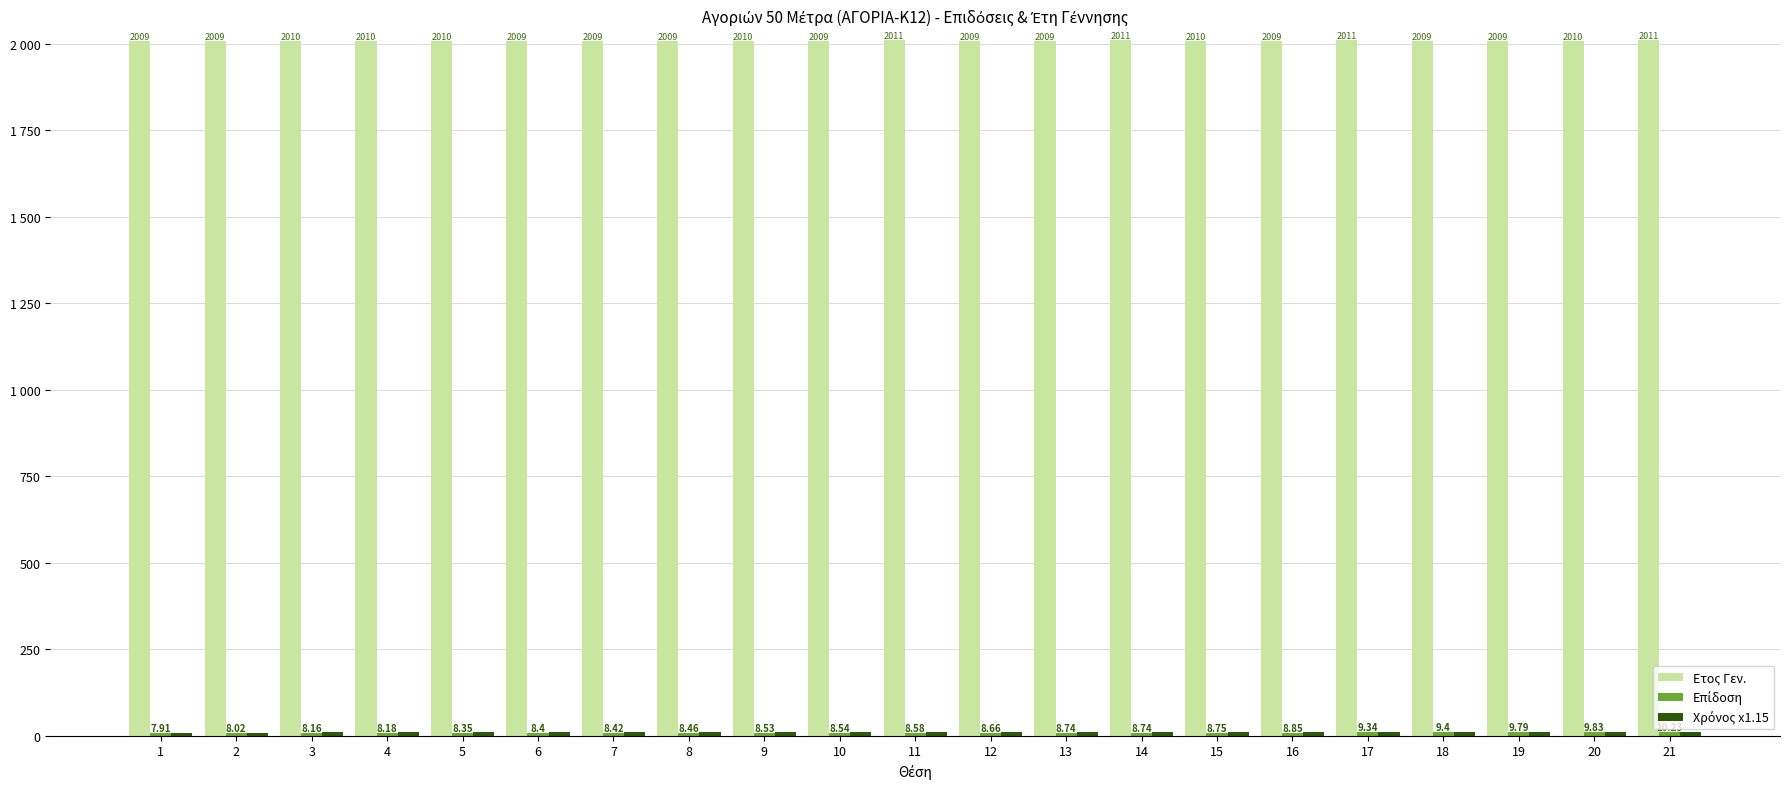

Are the bars grouped side by side (vs. stacked)?

Yes